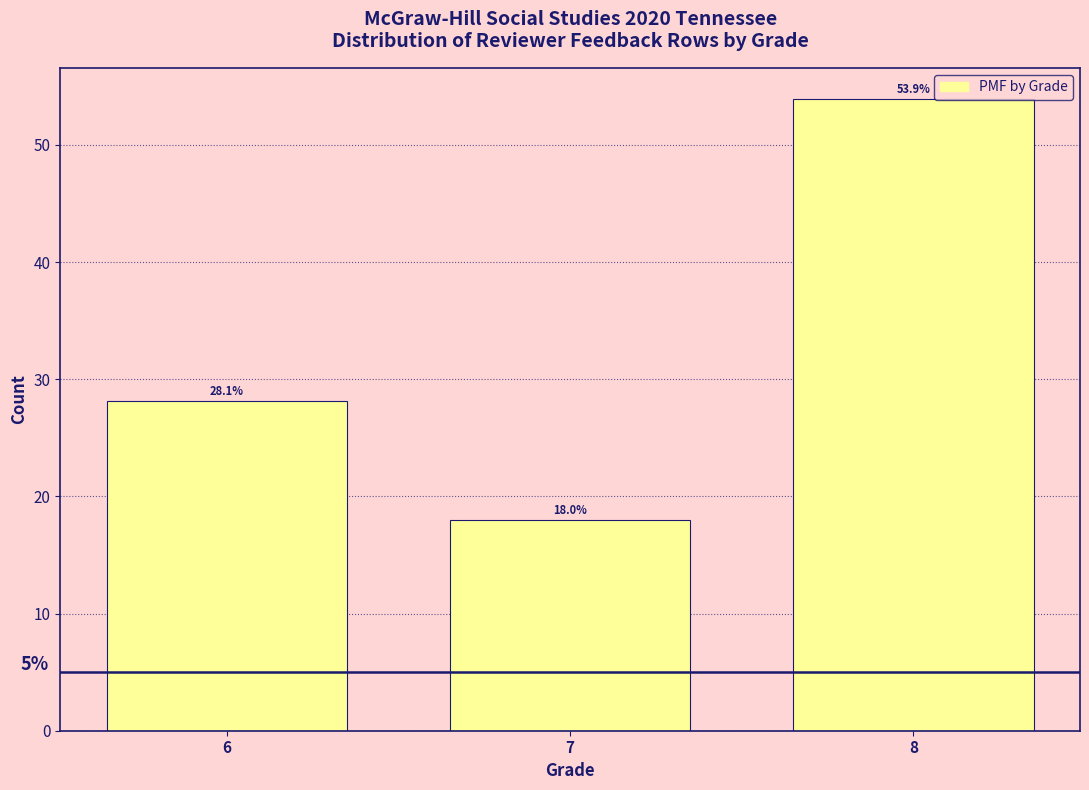

Reading right to left, extract all data points from this chart.

8=53.9	7=18.0	6=28.1